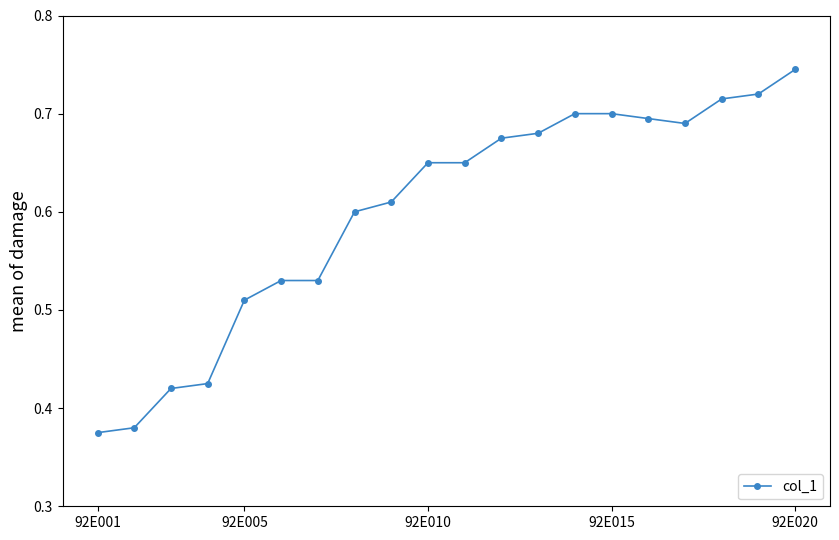

What is the difference between the second highest and second lowest values?

0.3